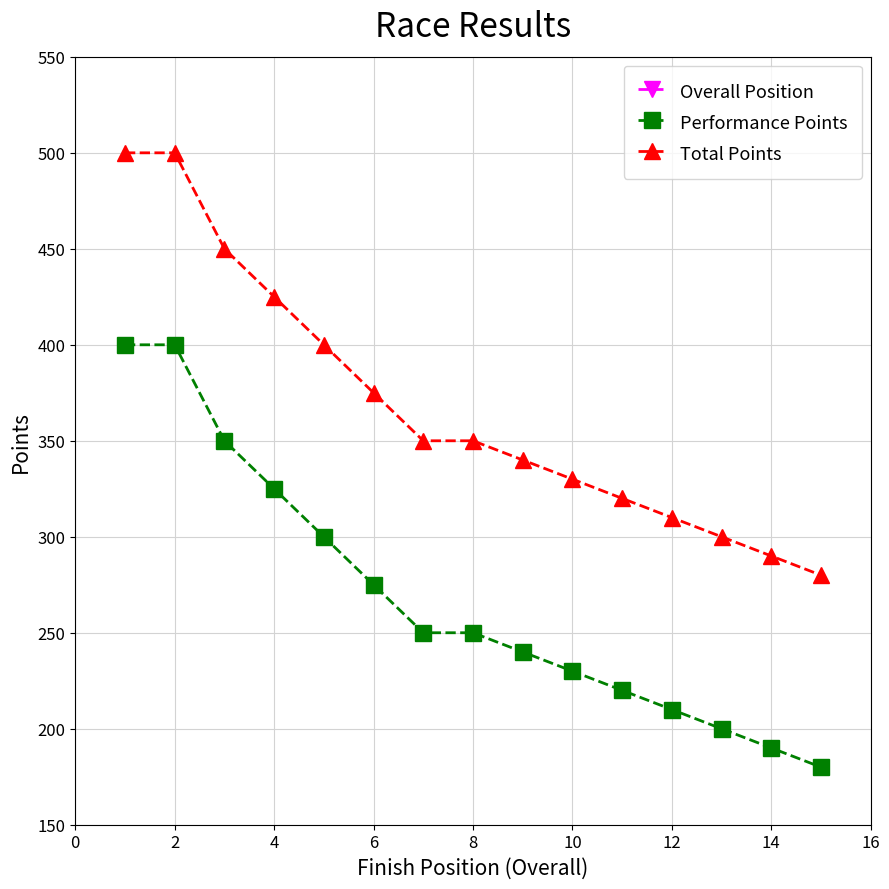

The value of Performance Points at 2 is 212. True or false?

False